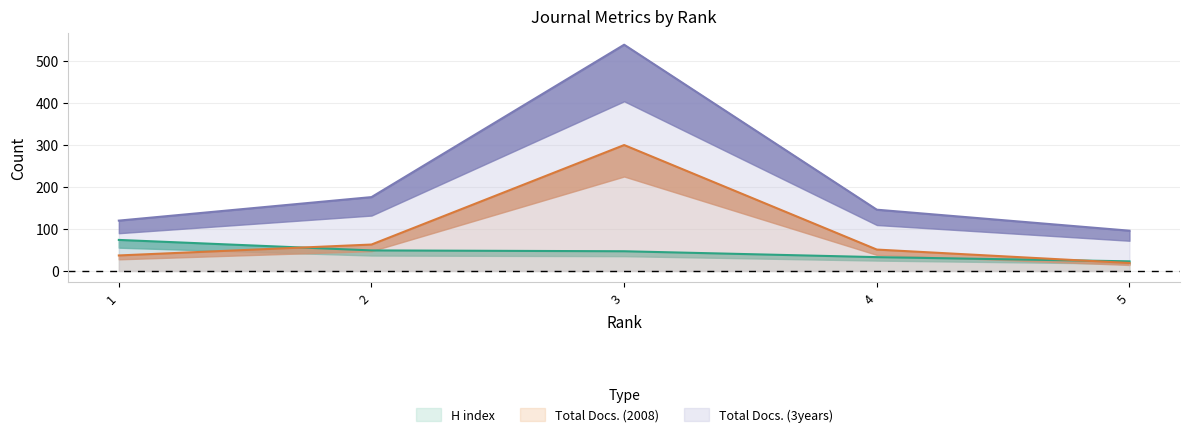

Where is Total Docs. (2008) nearest to the value 159?

2